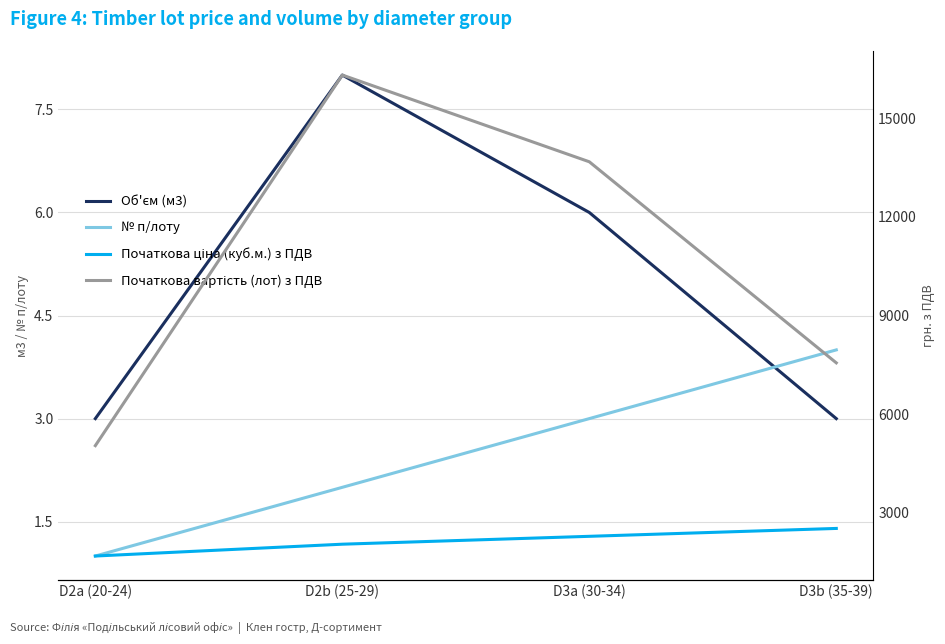

What is the minimum value for № п/лоту?

1